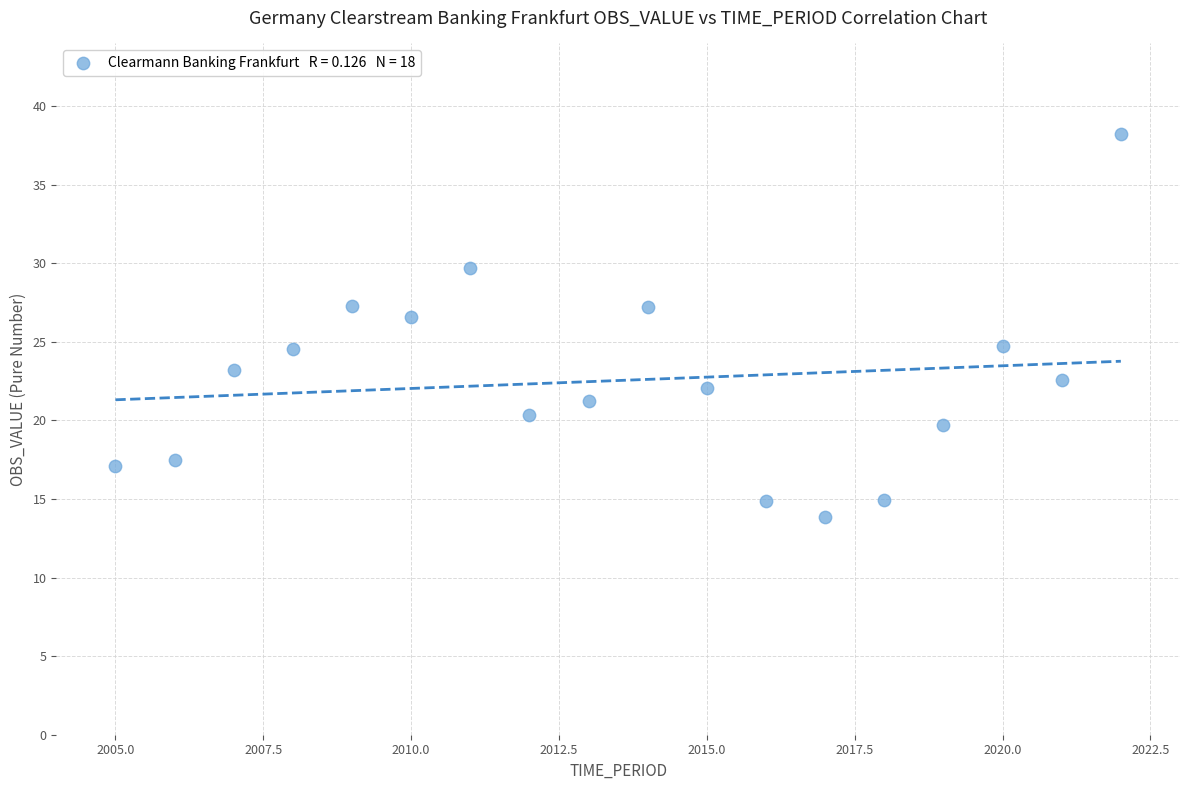

What Y value in the scatter plot is closest to 26?

26.6